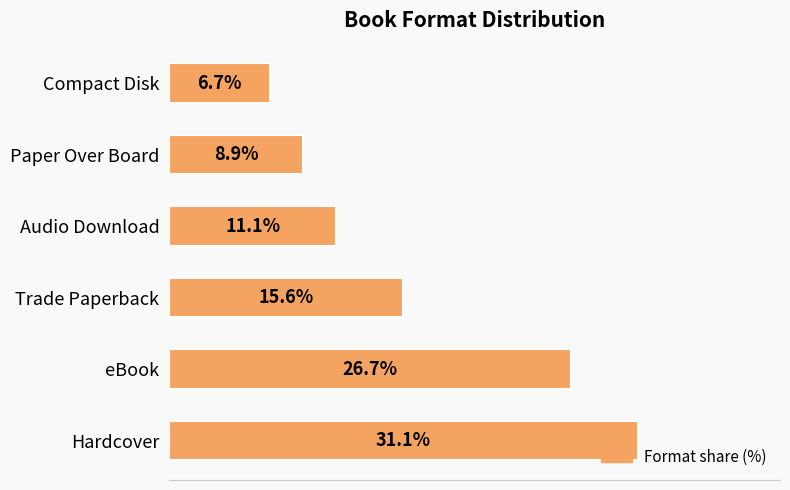

Between Audio Download and Compact Disk, which is larger?

Audio Download